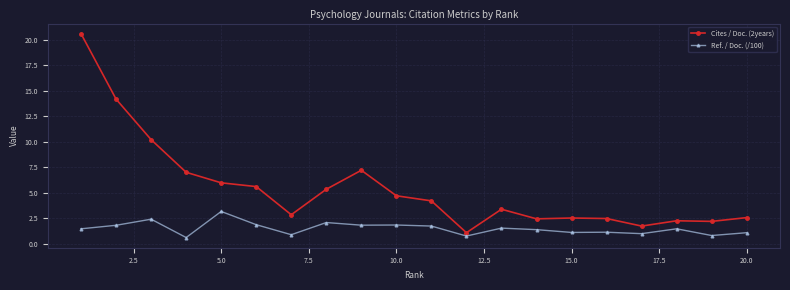

At how many categories does at least one series exceed 19?

1